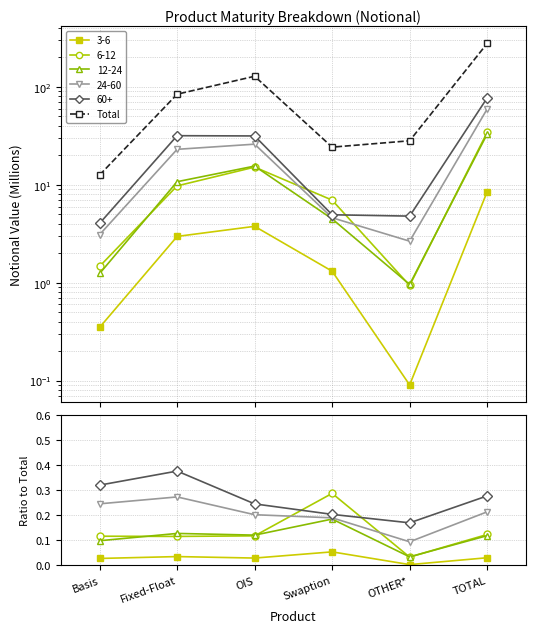

Does the chart display data point markers on the line(s)?

Yes